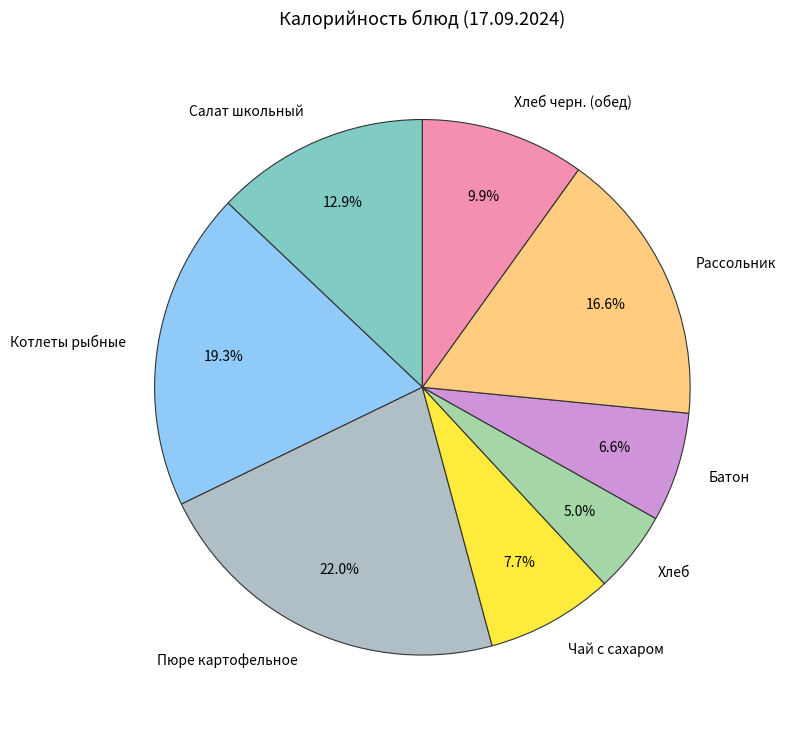

What is the ratio of the value at Котлеты рыбные to the value at Чай с сахаром?

2.5